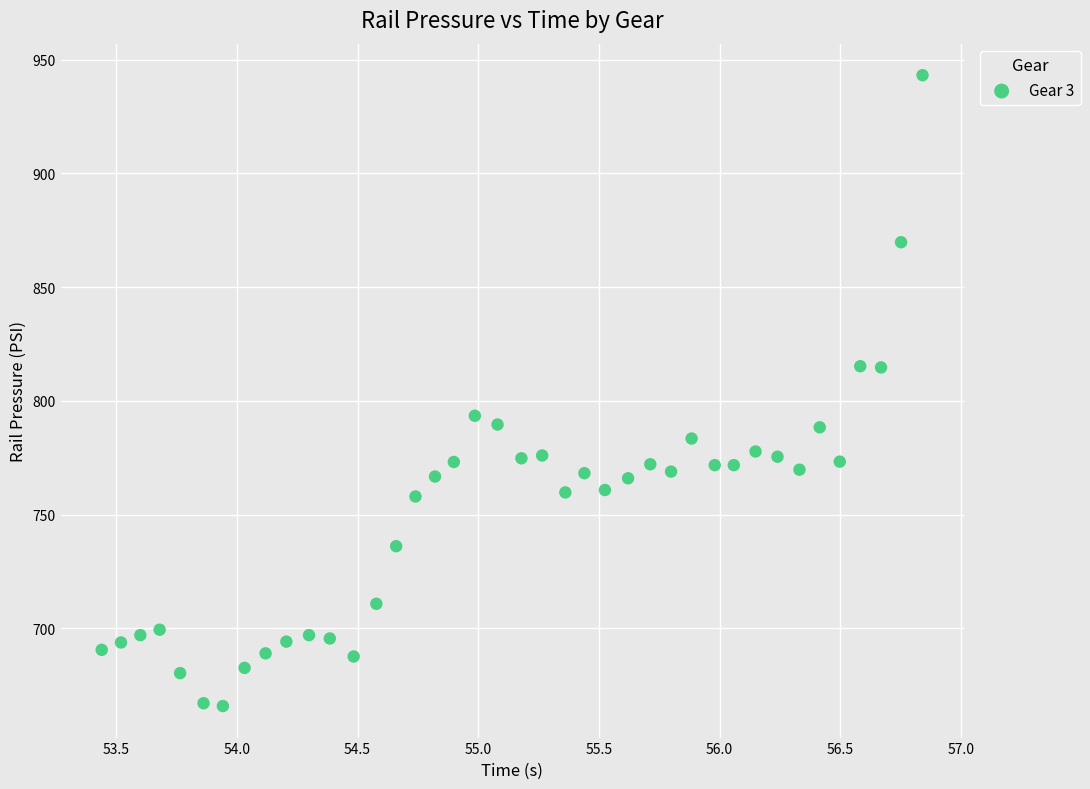

What is the range of Y values (max minus min)?

277.3